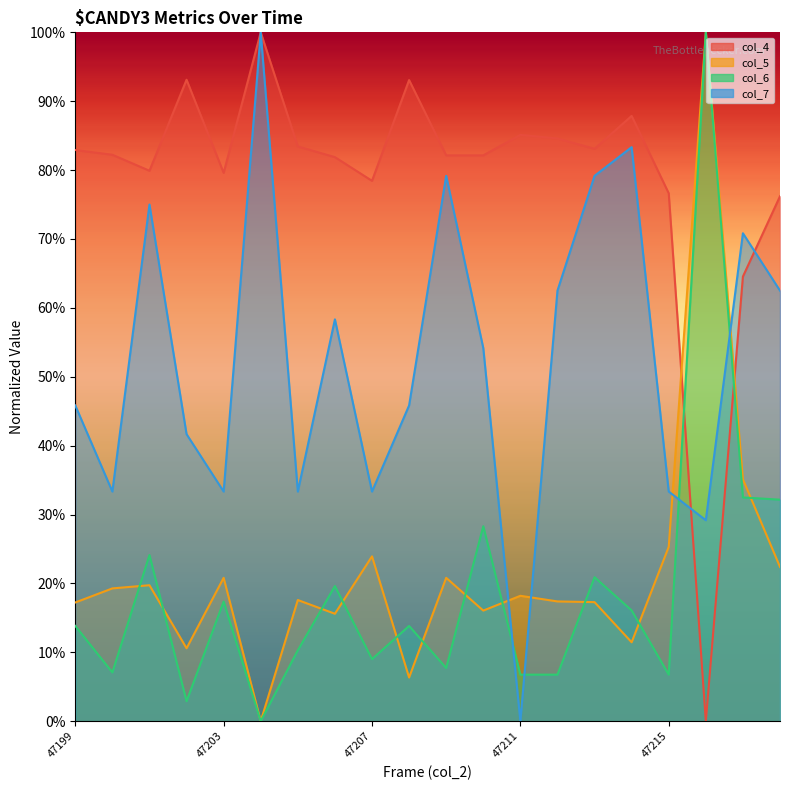

The value of col_5 at 47201 is 19.7. True or false?

True